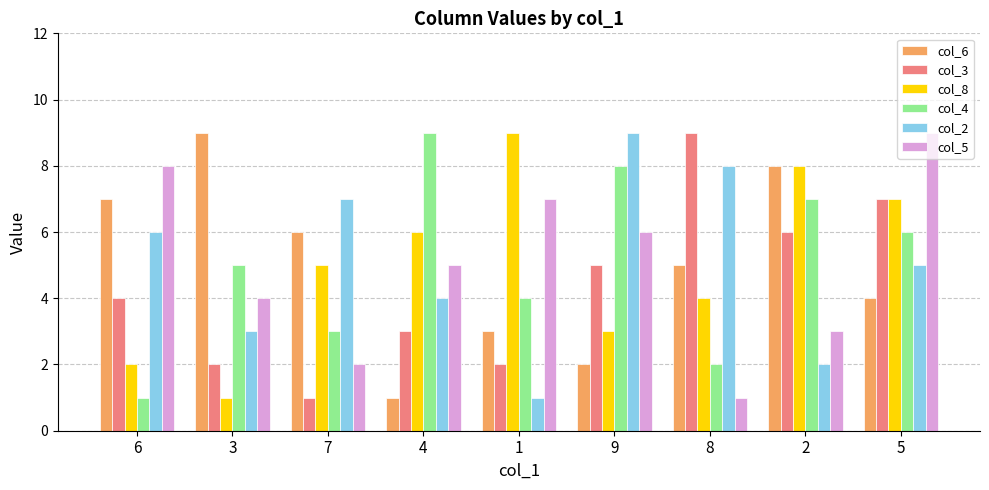

List the labels in order of col_4 value, largest first.

4, 9, 2, 5, 3, 1, 7, 8, 6